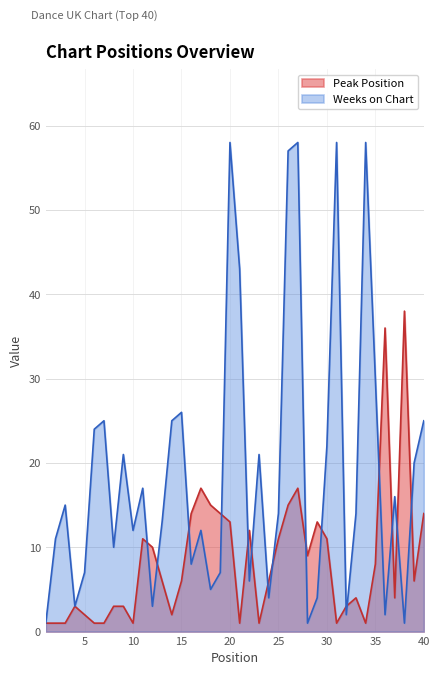

Is it true that Weeks on Chart equals 0 at 38?

False